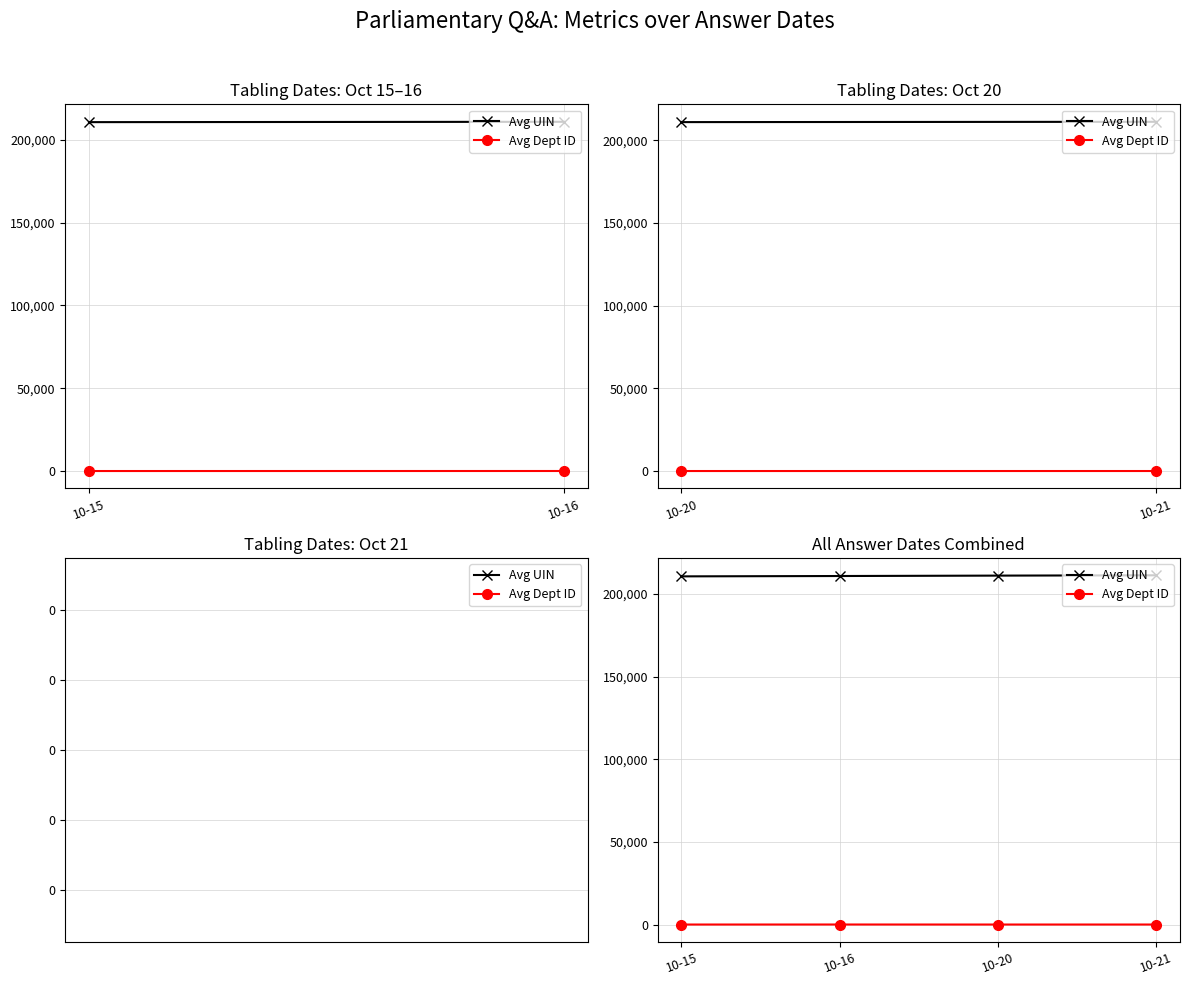

Rank the series at 10-20 from highest to lowest value.

Avg UIN, Avg Dept ID